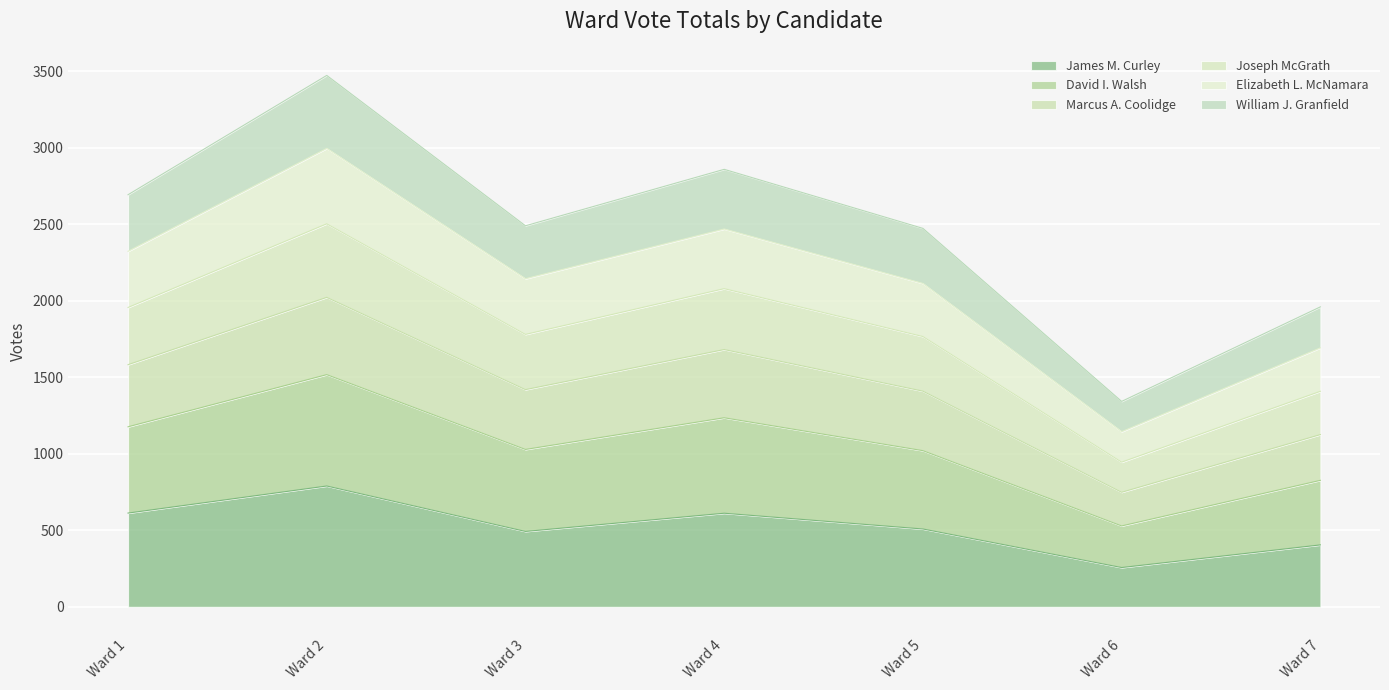

Where is the first local minimum for Marcus A. Coolidge?

Ward 3